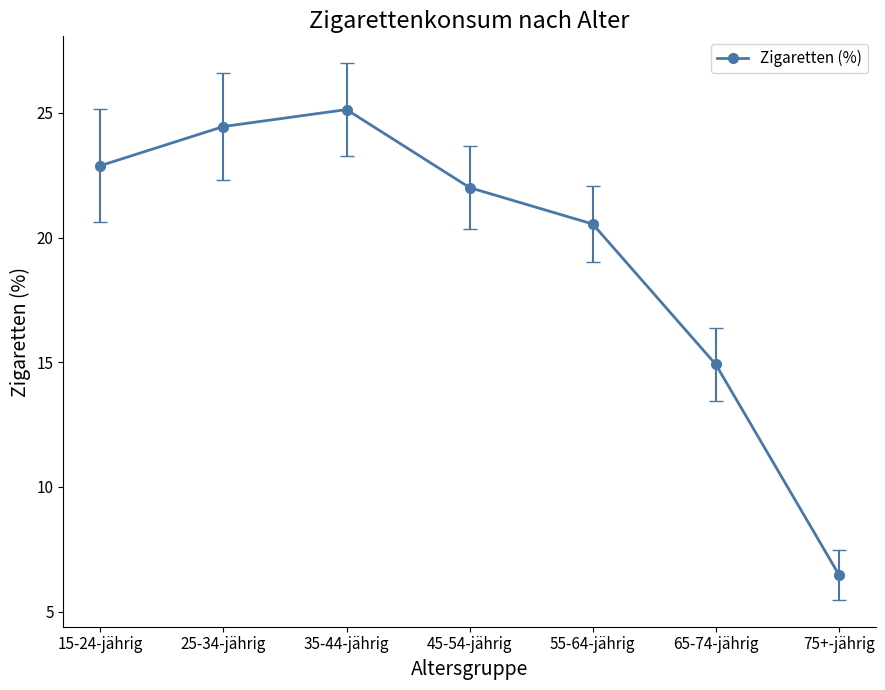

Count the number of categories in the chart.

7